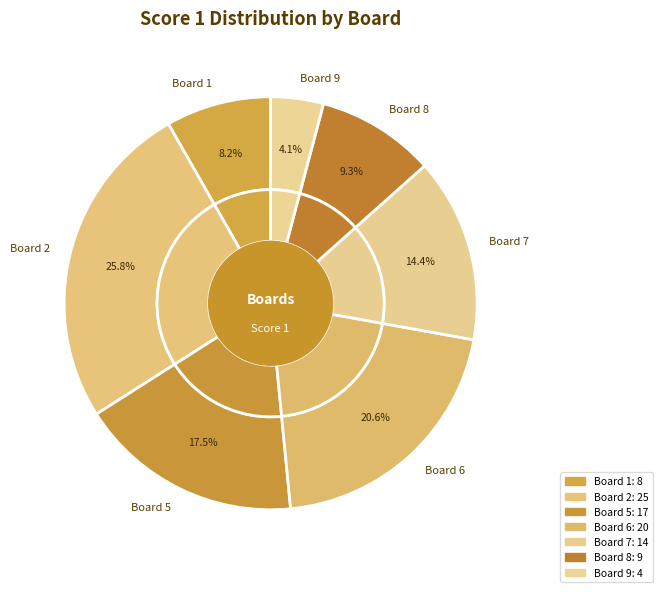

How many slices are in this pie chart?

9